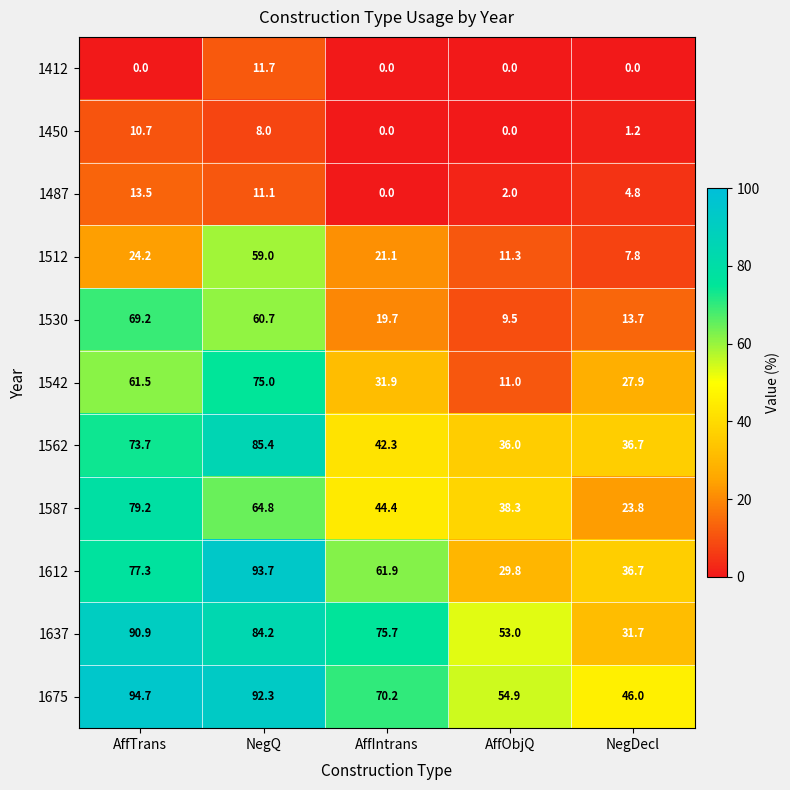

Which series has the largest total across all categories?

1675